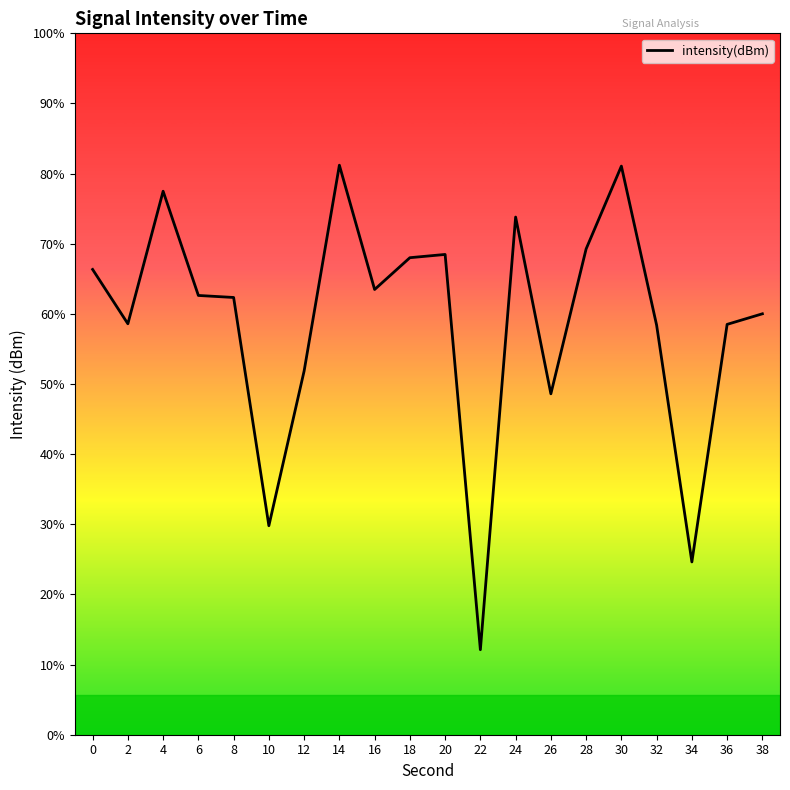

Reading left to right, extract all data points from this chart.

0=-126.8	2=-129.5	4=-122.9	6=-128.1	8=-128.2	10=-139.6	12=-131.8	14=-121.6	16=-127.8	18=-126.2	20=-126.0	22=-145.8	24=-124.2	26=-133.0	28=-125.8	30=-121.6	32=-129.6	34=-141.4	36=-129.5	38=-129.0